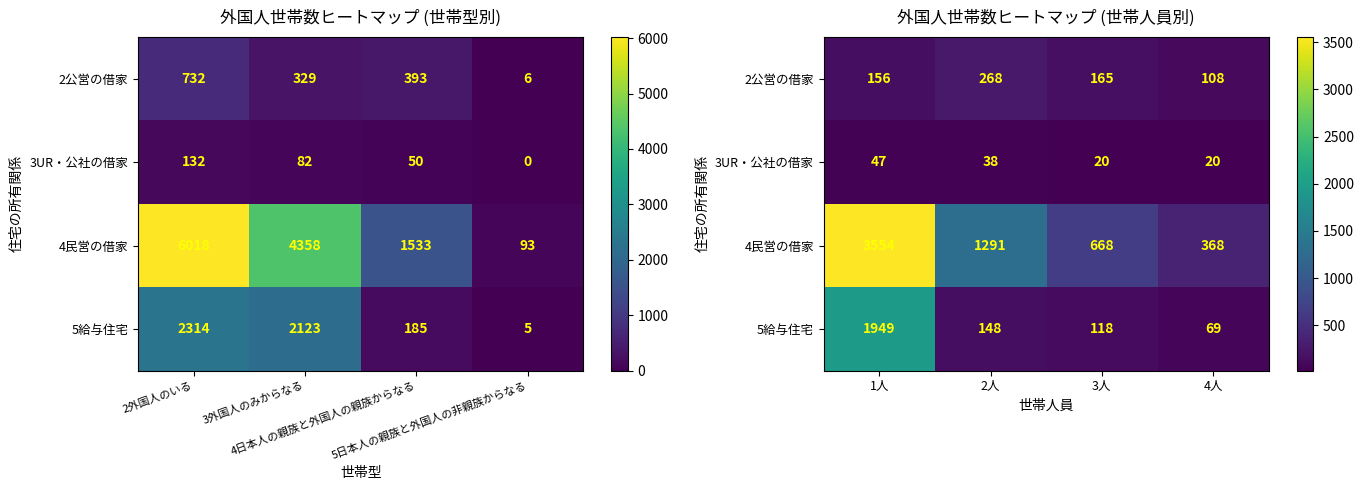

True or false: 3UR・公社の借家 has a value of 34 at 3人.

False